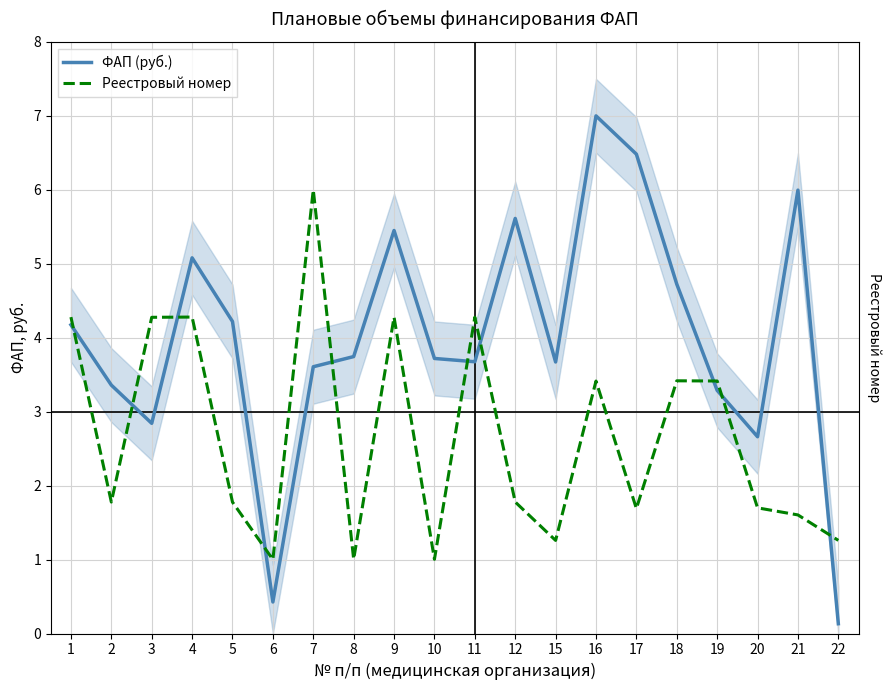

Rank the series by their maximum value, from highest to lowest.

ФАП (руб.), Реестровый номер